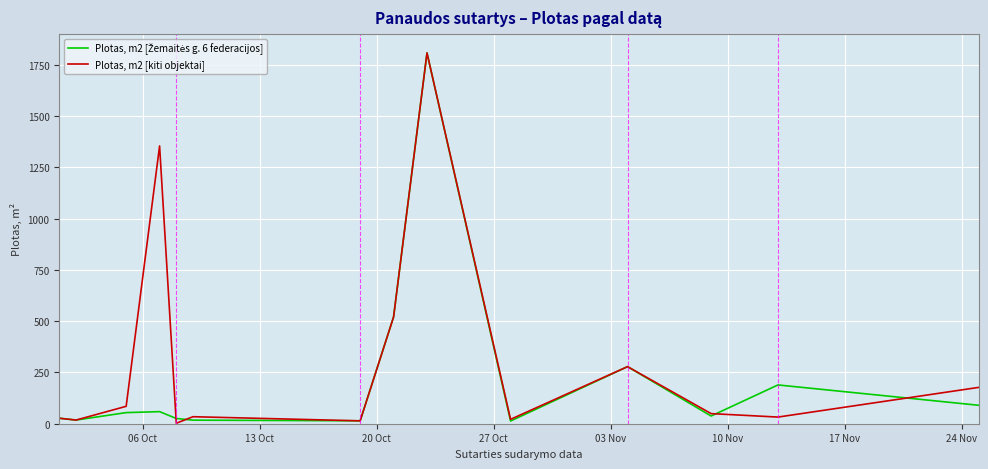

What is the greatest value displayed?

1807.3